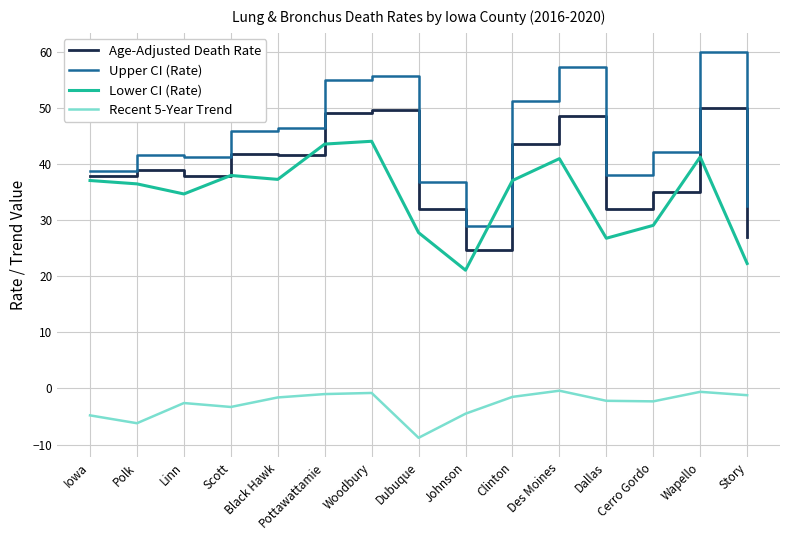

True or false: Recent 5-Year Trend and Upper CI (Rate) intersect in this chart.

False